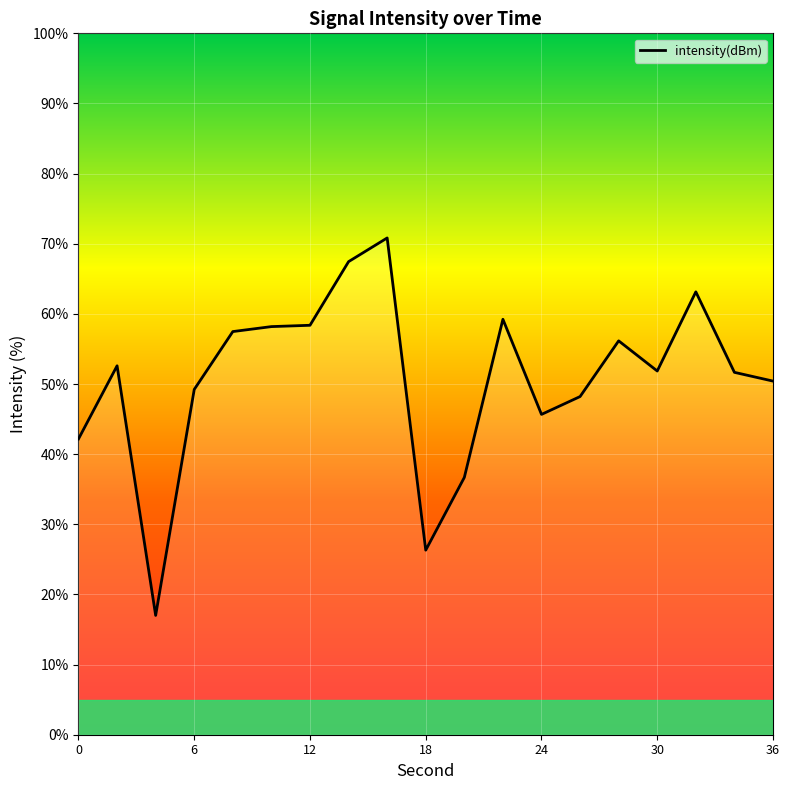

What is the maximum value shown in the chart?

70.8